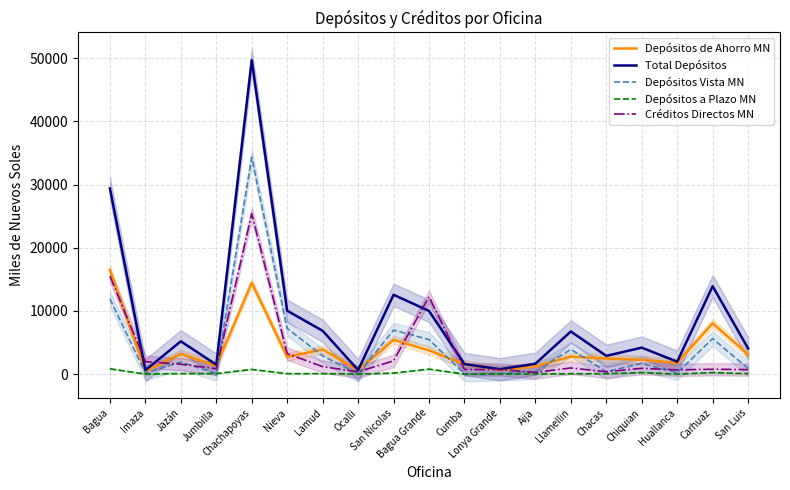

What is the difference between the maximum and minimum values in the Depósitos de Ahorro MN series?

16024.2